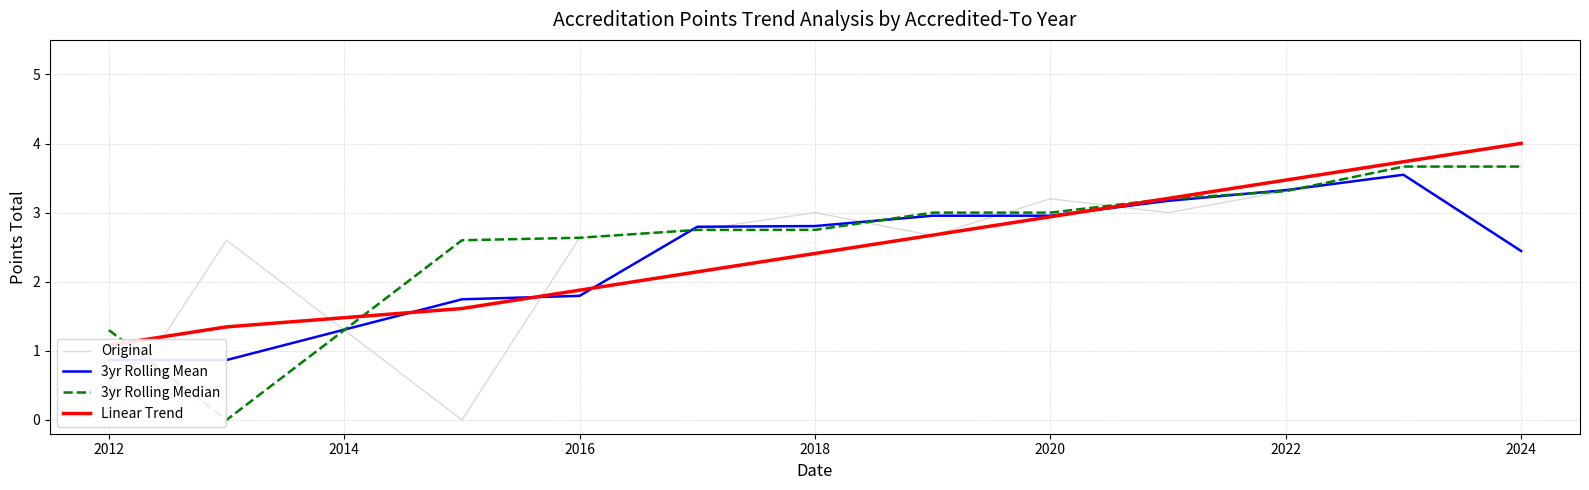

What is the highest value of the 3yr Rolling Mean series?

3.5